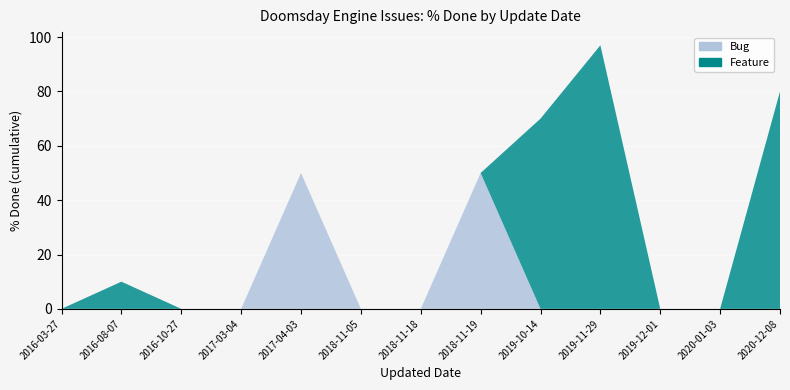

Reading left to right, list all the values displayed in this chart.

Bug: 0	0	0	0	50	0	0	50	0	0	0	0	0
Feature: 0	10	0	0	0	0	0	0	70	97	0	0	80